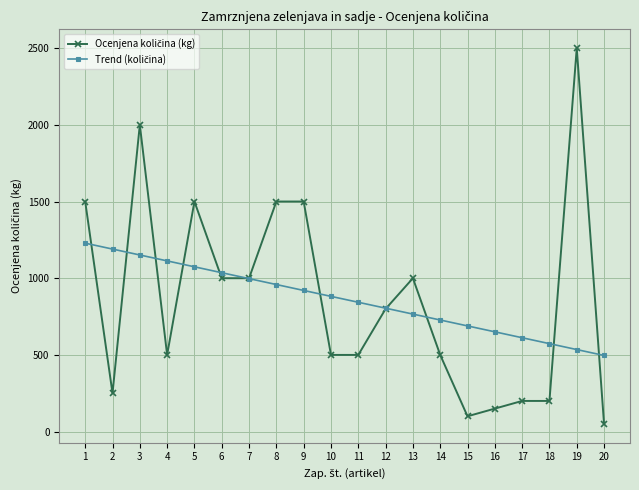

What is the greatest value displayed?

2500.0